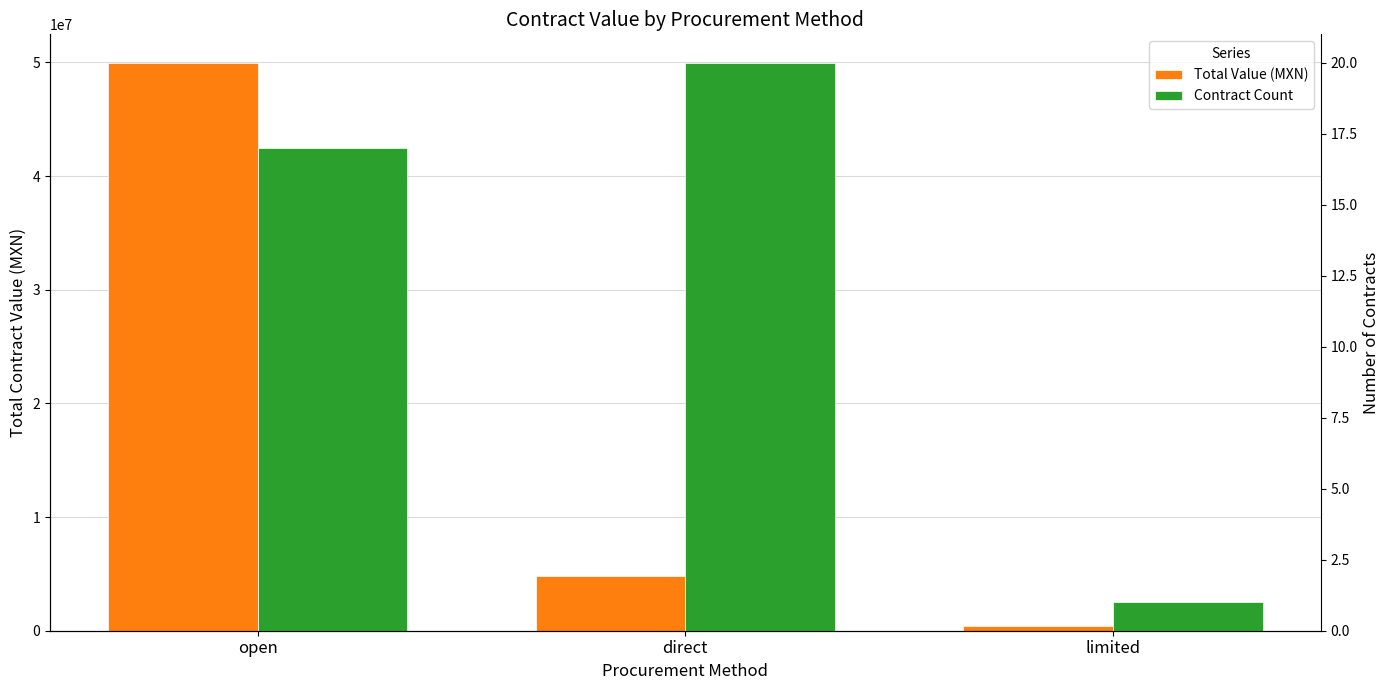

Which series has the largest range (max minus min)?

Total Value (MXN)